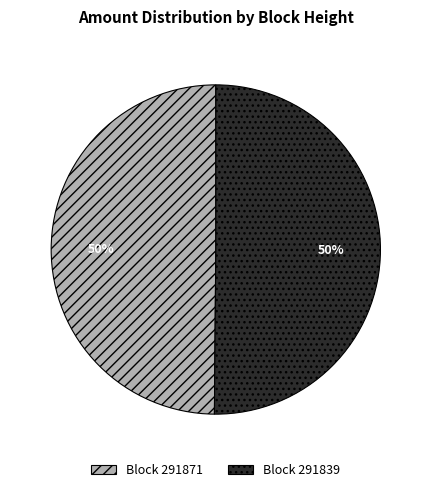

Count the number of slices in the pie.

2